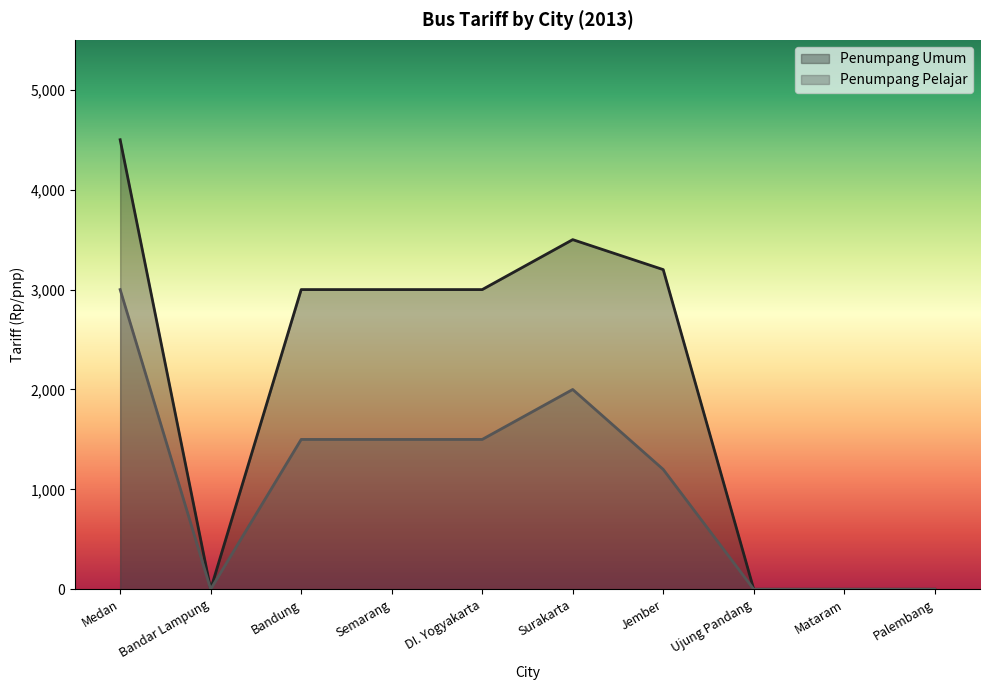

Where is the first local minimum for Penumpang Umum?

Bandar Lampung